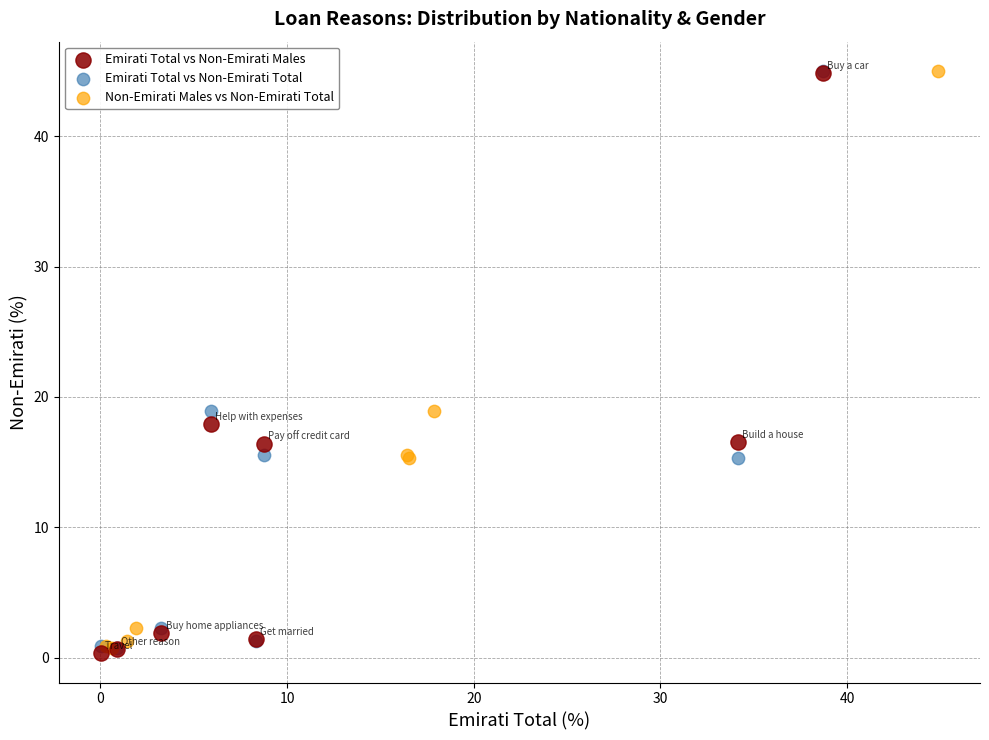

What are all the series names shown in the legend?

Emirati Total vs Non-Emirati Males, Emirati Total vs Non-Emirati Total, Non-Emirati Males vs Non-Emirati Total